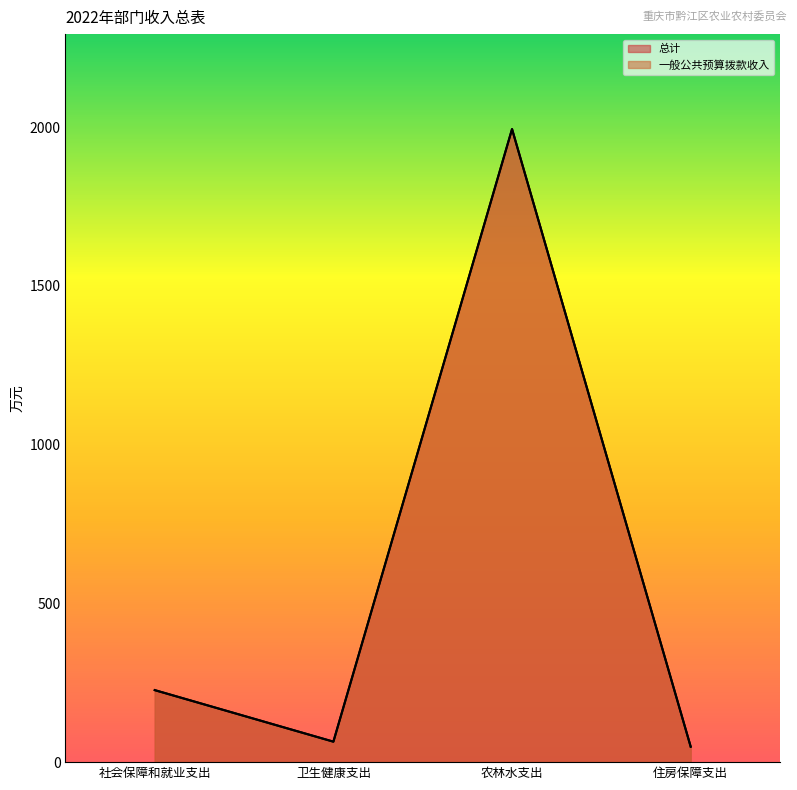

What is the highest value of the 一般公共预算拨款收入 series?

1994.3